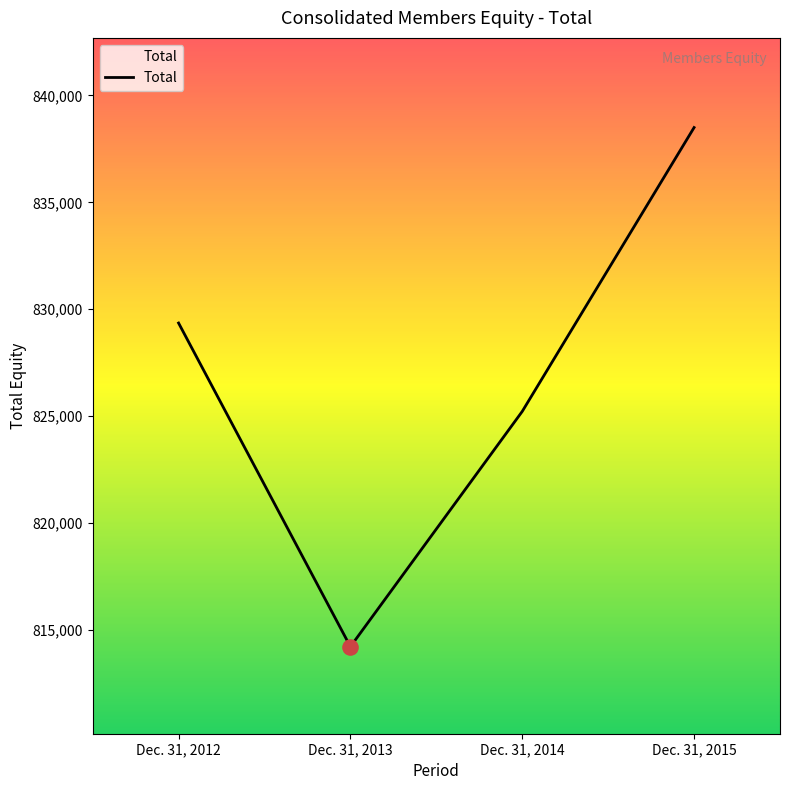

What is the change in value from Dec. 31, 2012 to Dec. 31, 2015?

+9142